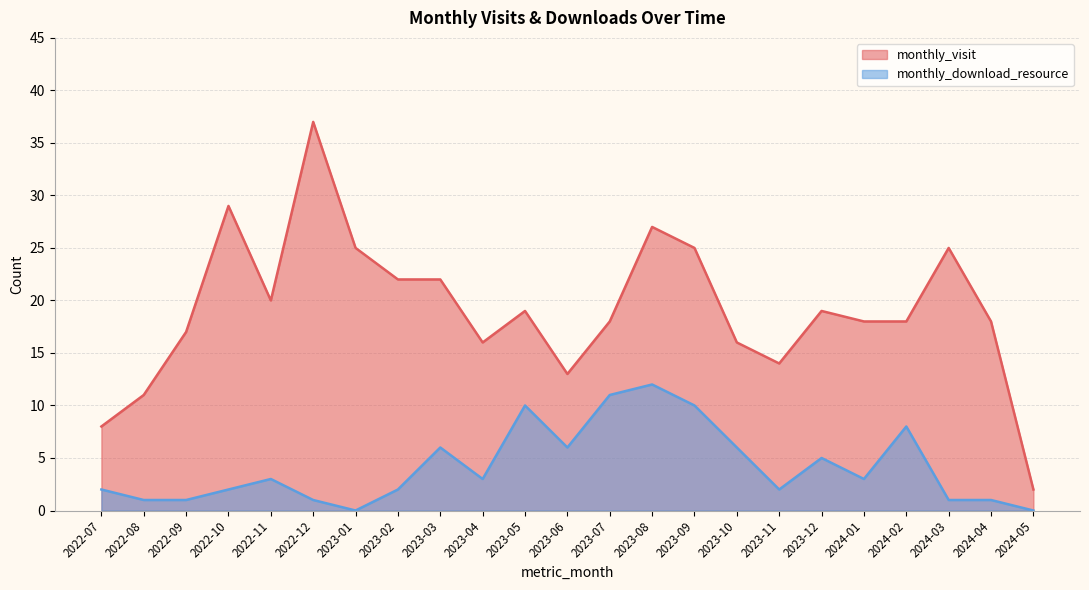

How many values in monthly_download_resource are above zero?

21